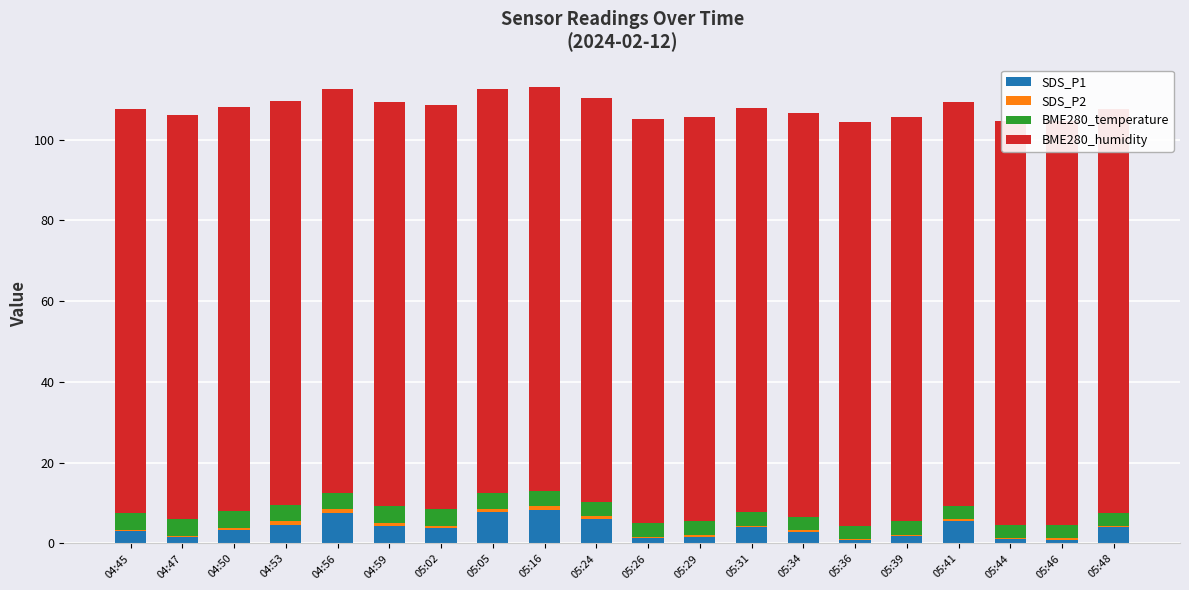

What is the average value of the BME280_temperature series?

3.6